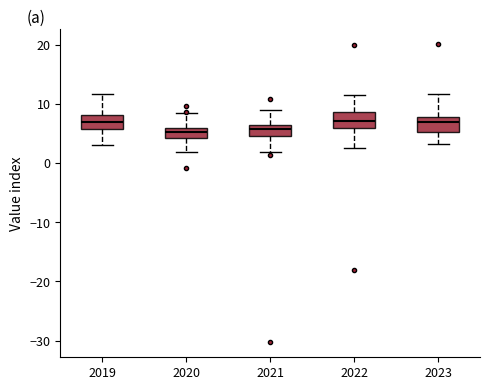

Where does the upper whisker of the box at x = 2023 end on the y-axis? The values are not printed on the chart, so give them approximately, as read against the axis.

12